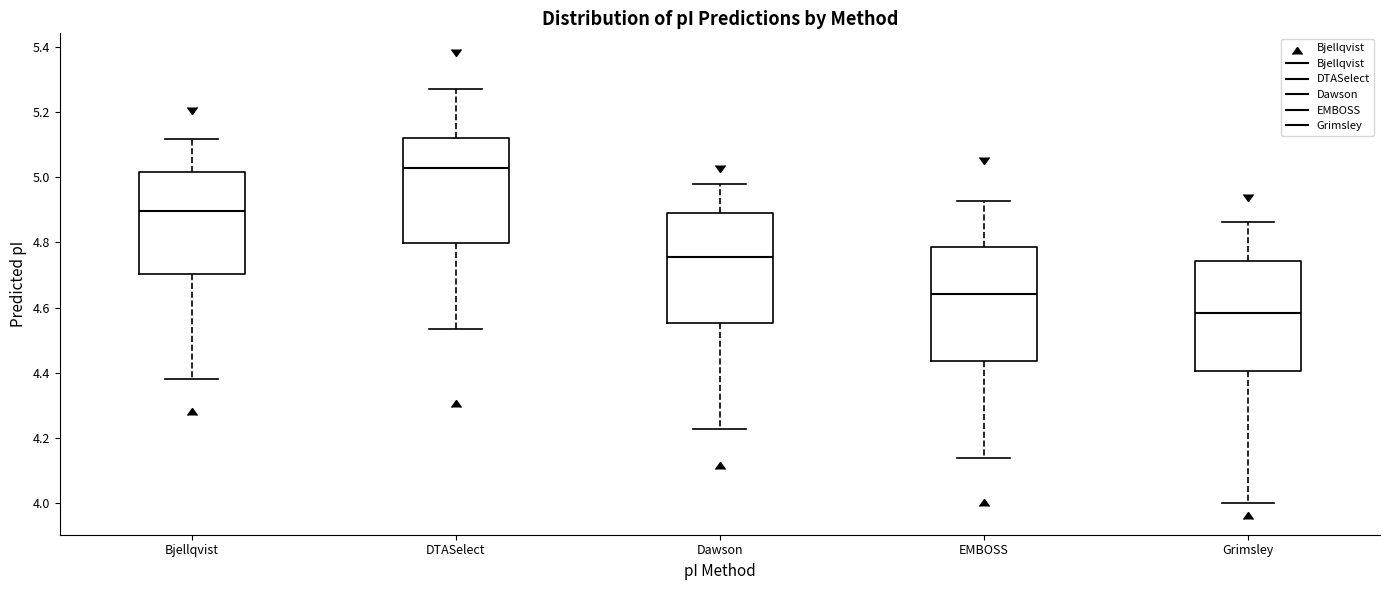

Which box has the highest median line?

DTASelect